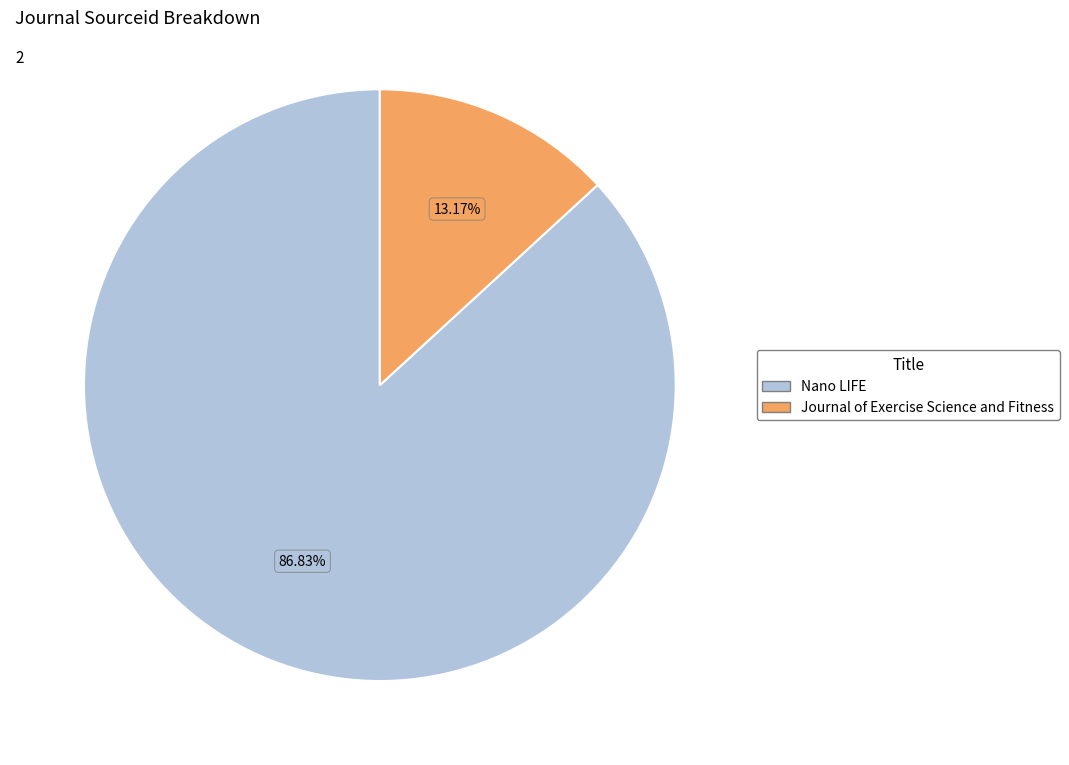

Count the number of slices in the pie.

2